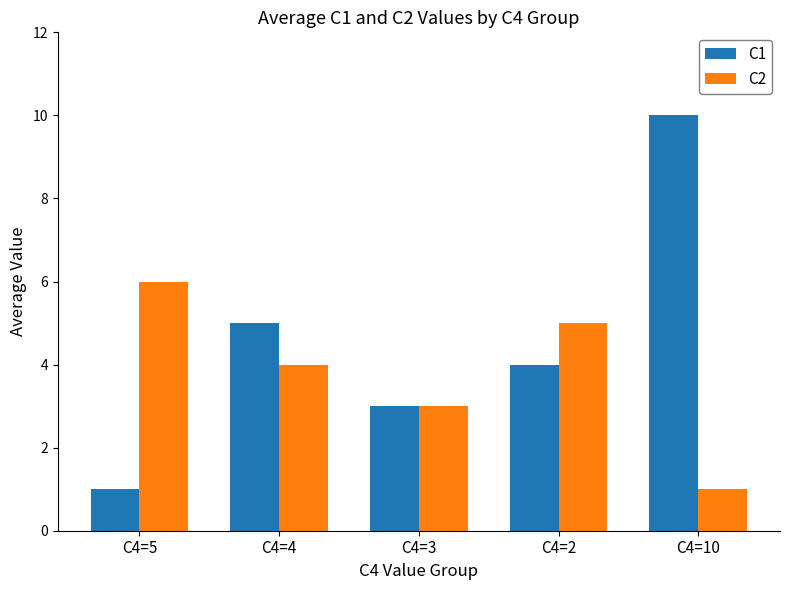

How many bars are there in each group?

2